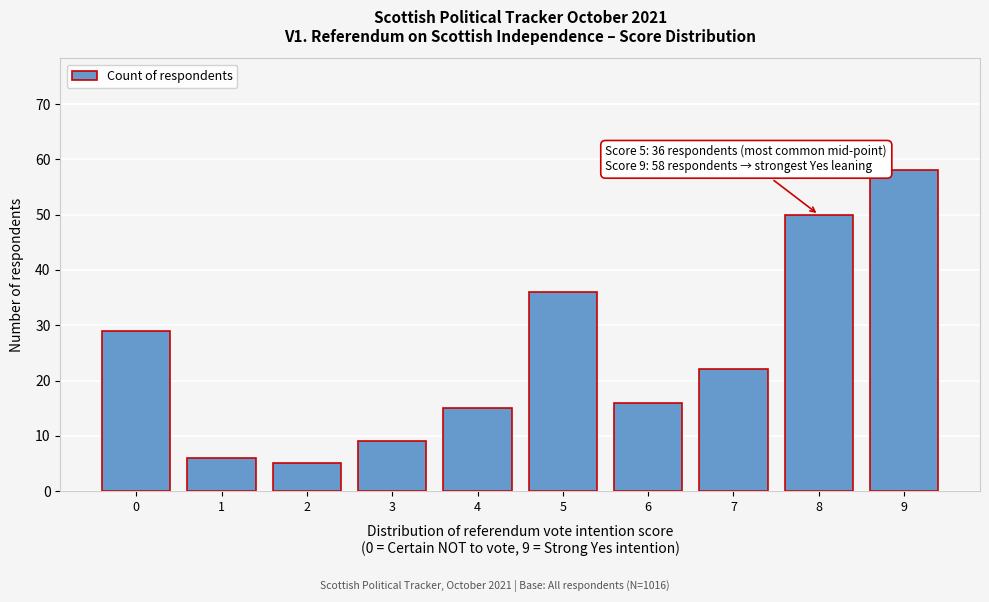

Reading left to right, transcribe all the data shown in this chart.

29	6	5	9	15	36	16	22	50	58